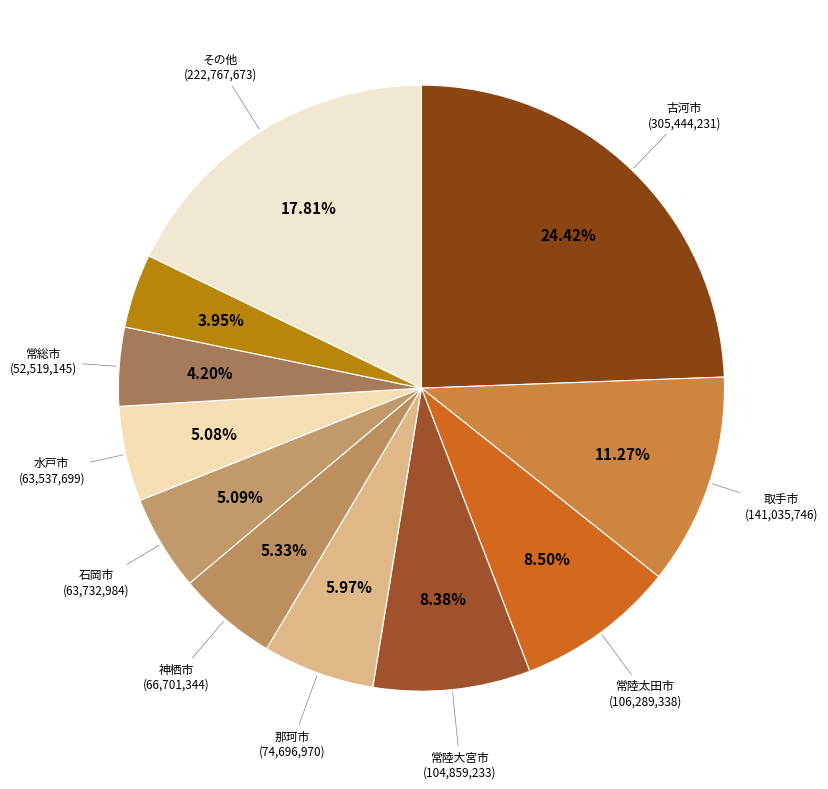

How many segments does this pie chart have?

11